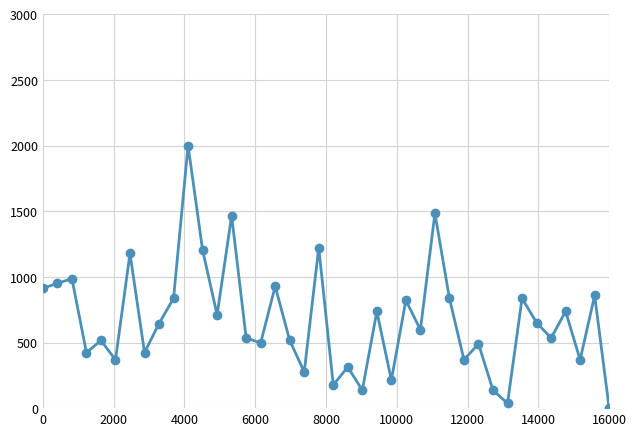

What is the greatest value displayed?

2000.0